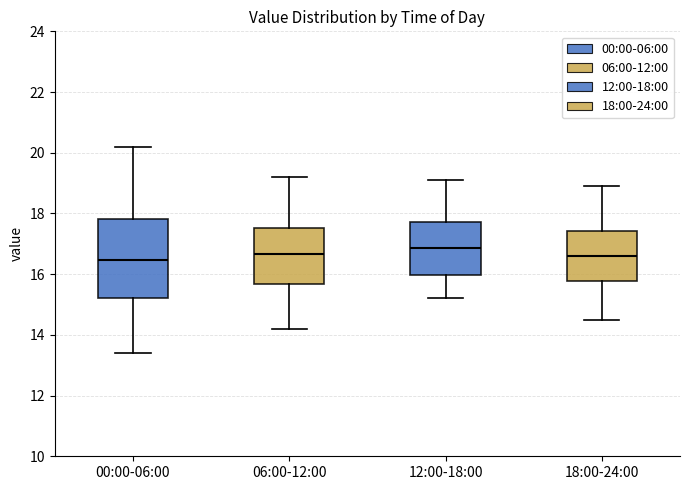

Reading left to right, read every box against the y-axis: the position of its median line, the range the box covers, and the ends of its whiskers. The values are not printed on the chart, so give them approximately, as read against the axis.

00:00-06:00: median 16.4, box 15.2 to 17.8, whiskers 13.4 to 20.2
06:00-12:00: median 16.6, box 15.6 to 17.6, whiskers 14.2 to 19.2
12:00-18:00: median 16.8, box 16.0 to 17.8, whiskers 15.2 to 19.2
18:00-24:00: median 16.6, box 15.8 to 17.4, whiskers 14.6 to 19.0